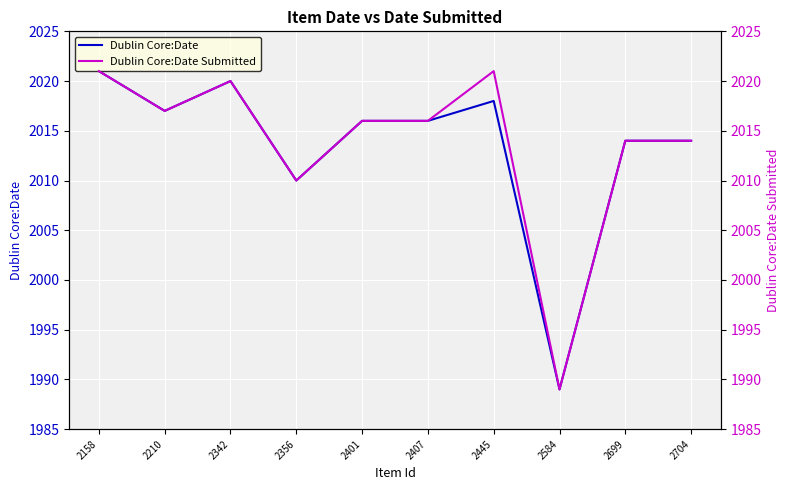

Read the Dublin Core:Date Submitted value at 2401, to the nearest 5.

2015